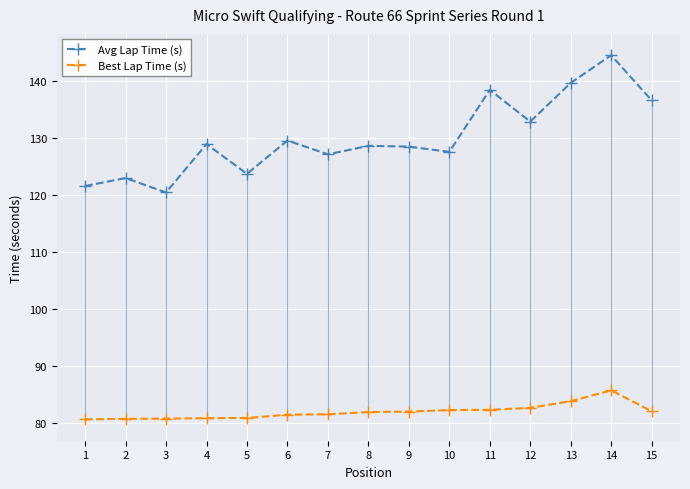

What is the maximum value shown in the chart?

144.4